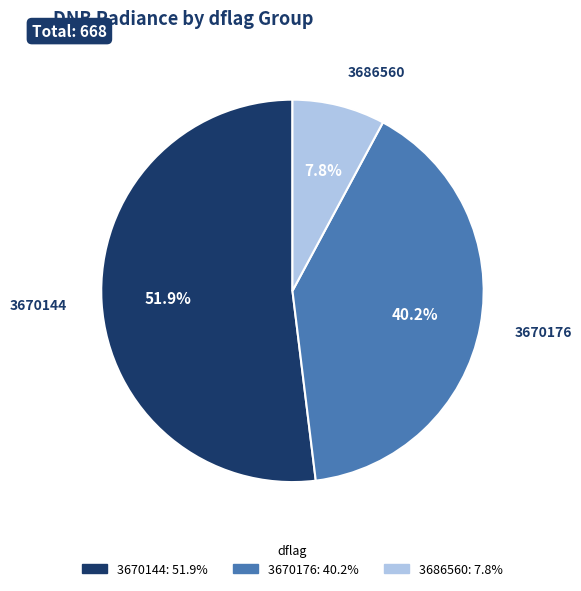

Is there a majority slice in this chart?

Yes